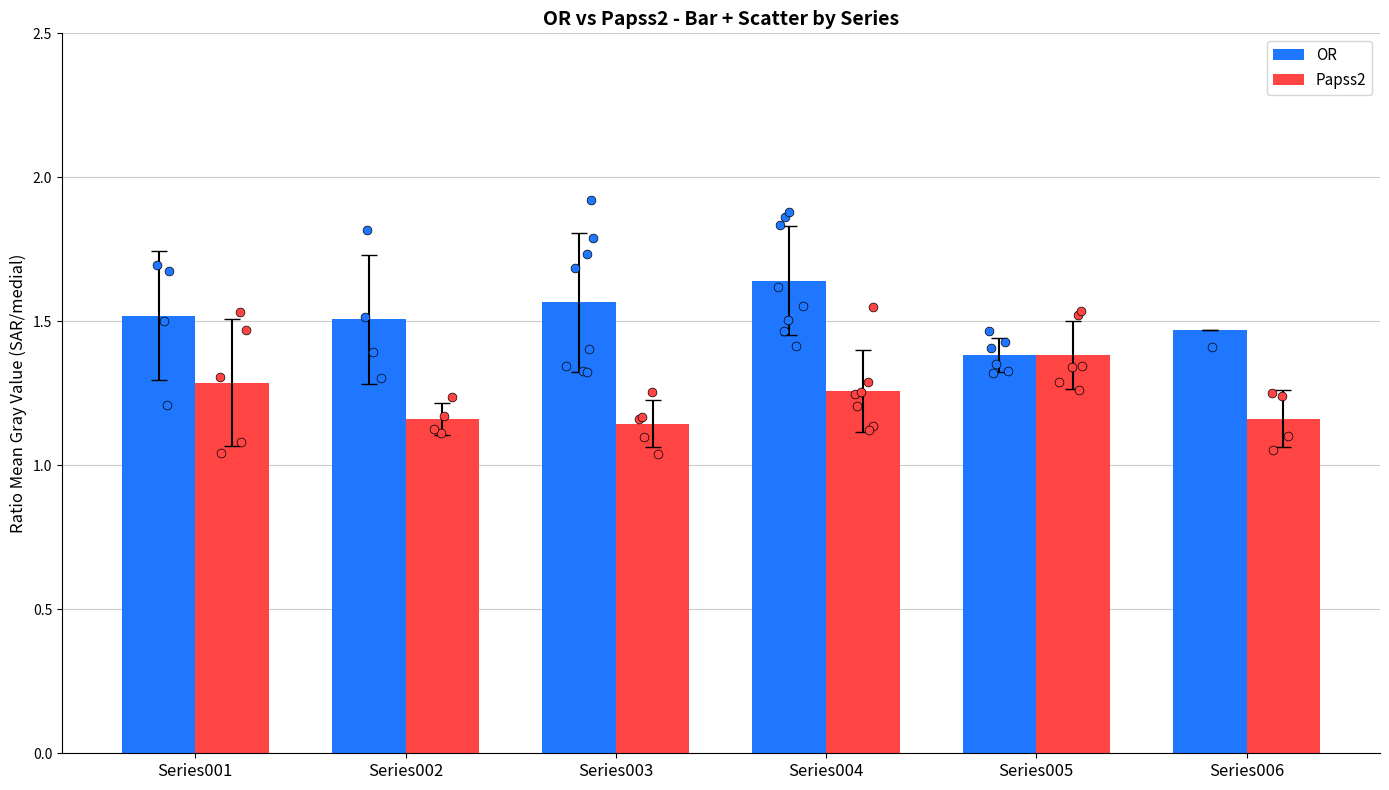

At which category is the sum across all series the highest?

Series004